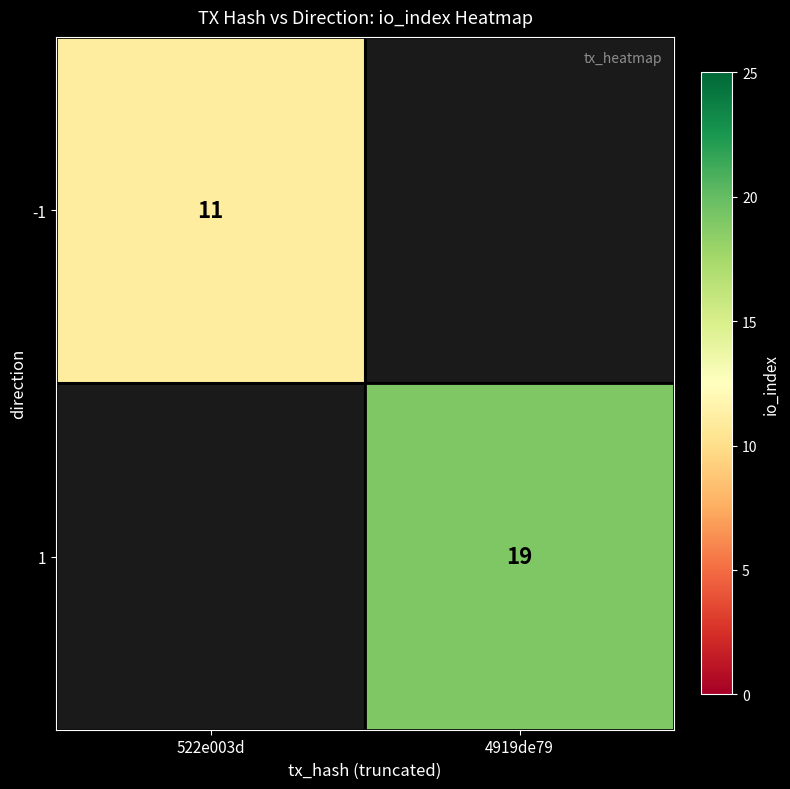

The 1 series shows 32 at 4919de79. True or false?

False